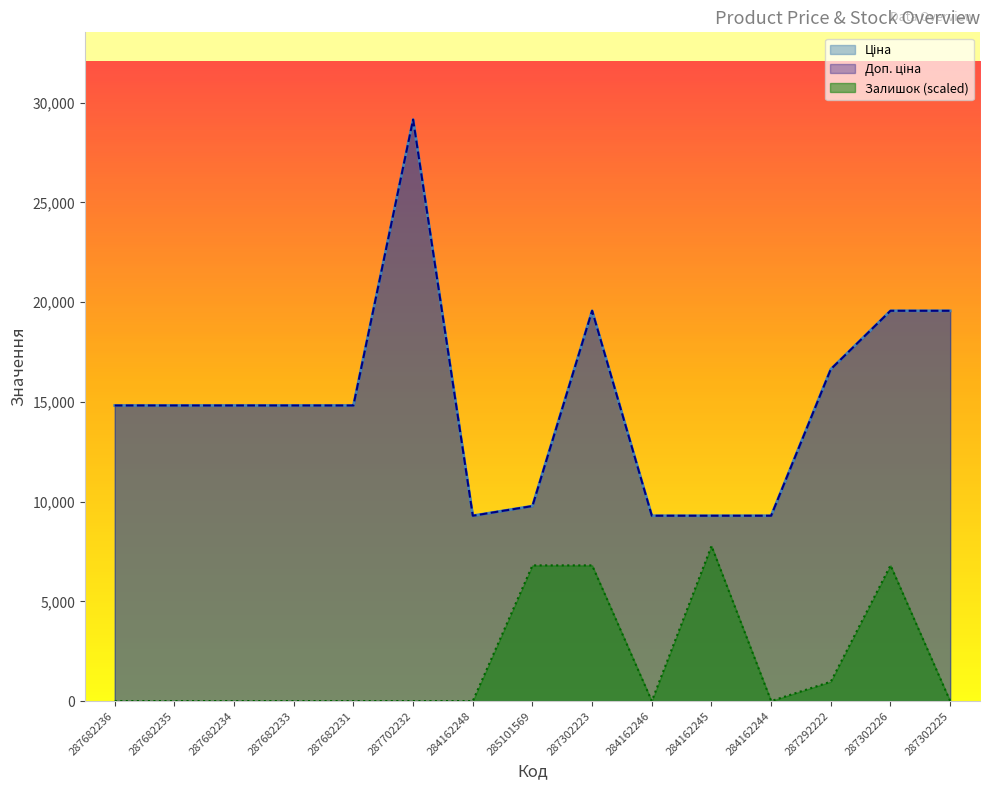

Which has a higher value, 287302223 or 287302226?

287302223